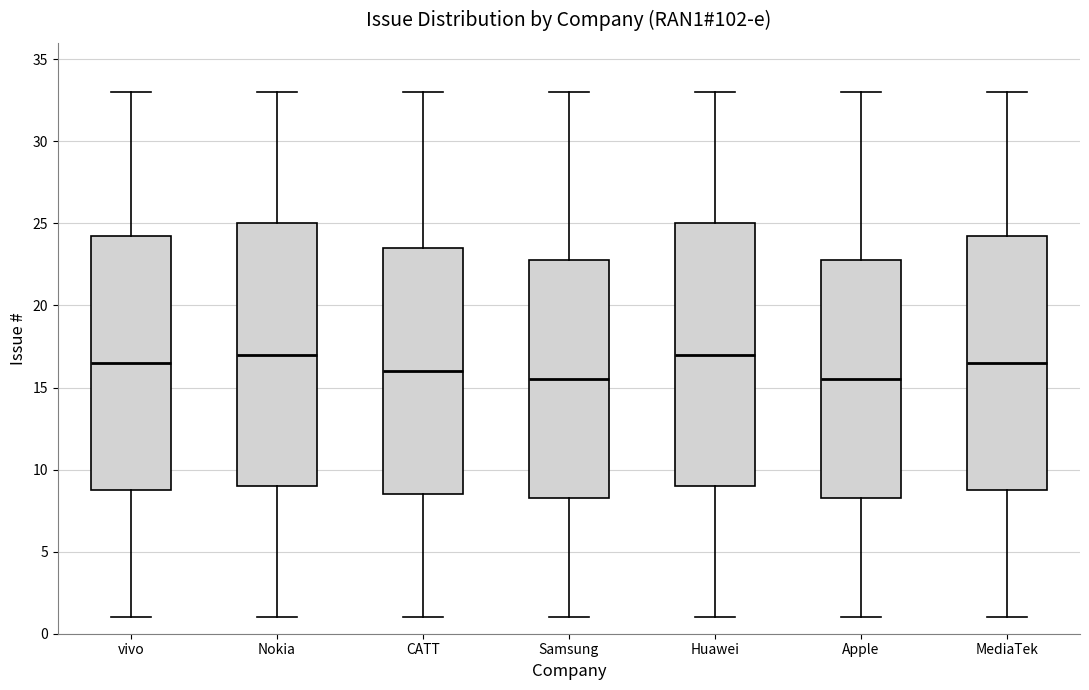

Reading left to right, read every box against the y-axis: the position of its median line, the range the box covers, and the ends of its whiskers. The values are not printed on the chart, so give them approximately, as read against the axis.

vivo: median 16.5, box 9.0 to 24.5, whiskers 1.0 to 33.0
Nokia: median 17.0, box 9.0 to 25.0, whiskers 1.0 to 33.0
CATT: median 16.0, box 8.5 to 23.5, whiskers 1.0 to 33.0
Samsung: median 15.5, box 8.5 to 23.0, whiskers 1.0 to 33.0
Huawei: median 17.0, box 9.0 to 25.0, whiskers 1.0 to 33.0
Apple: median 15.5, box 8.5 to 23.0, whiskers 1.0 to 33.0
MediaTek: median 16.5, box 9.0 to 24.5, whiskers 1.0 to 33.0